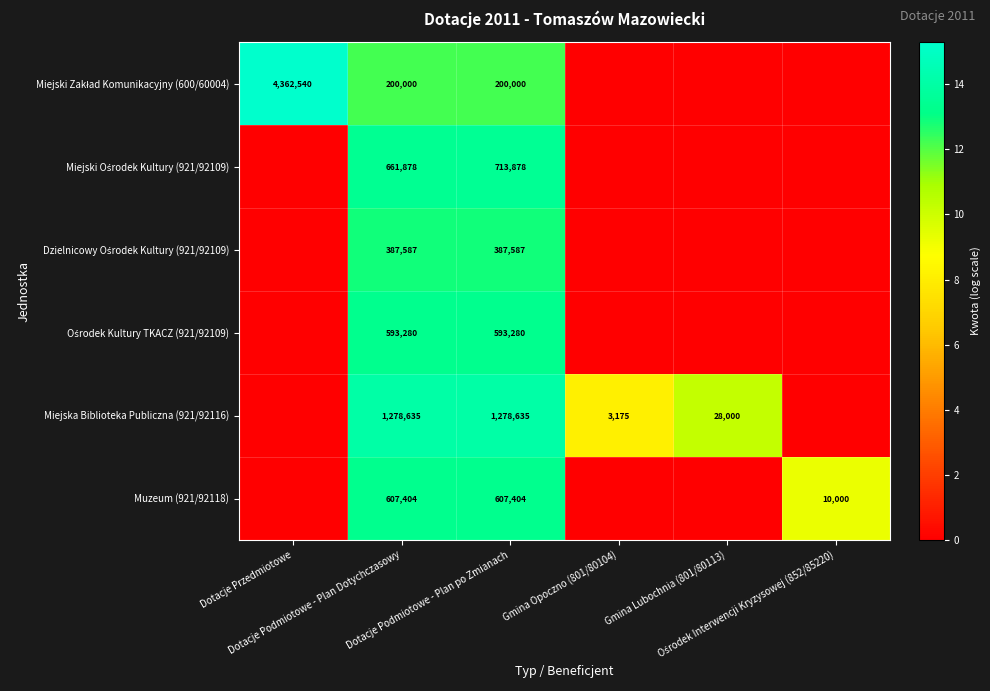

Which label corresponds to the largest value in the chart?

Dotacje Przedmiotowe